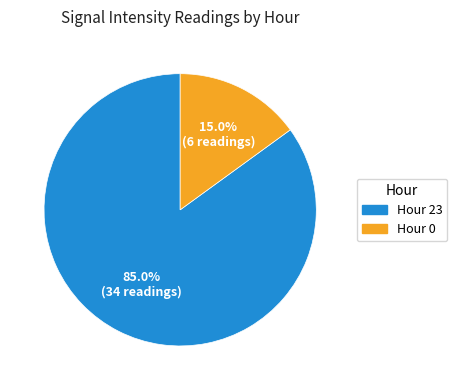

Is it true that Hour 0 is 15% of the pie?

True